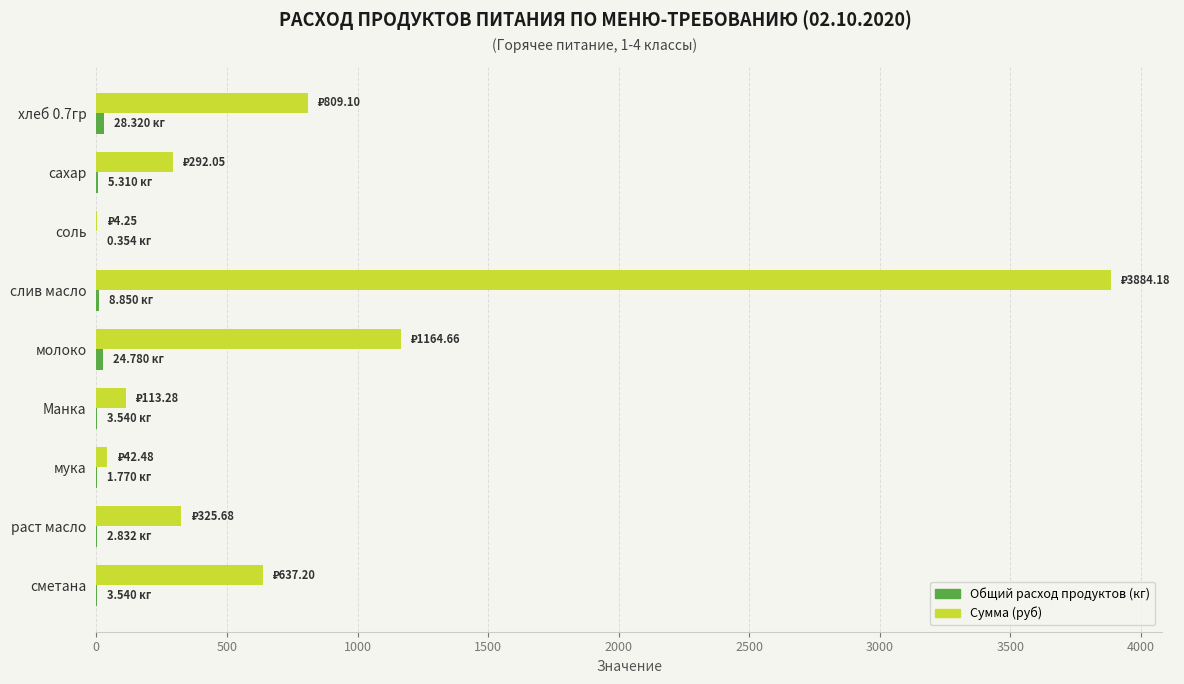

At which category is the sum across all series the highest?

слив масло